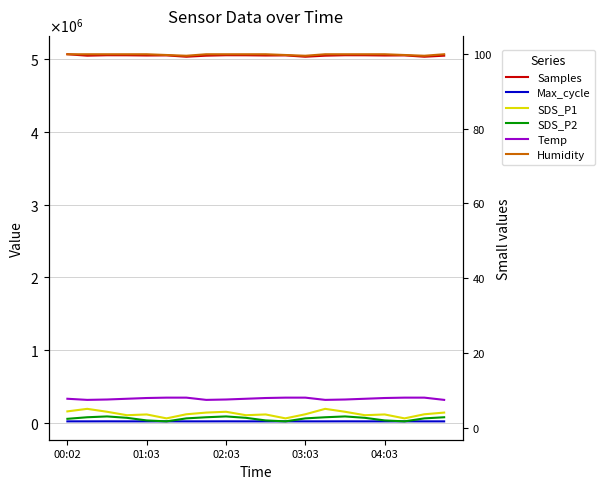

At which label does Samples first exceed 5053002?

00:02